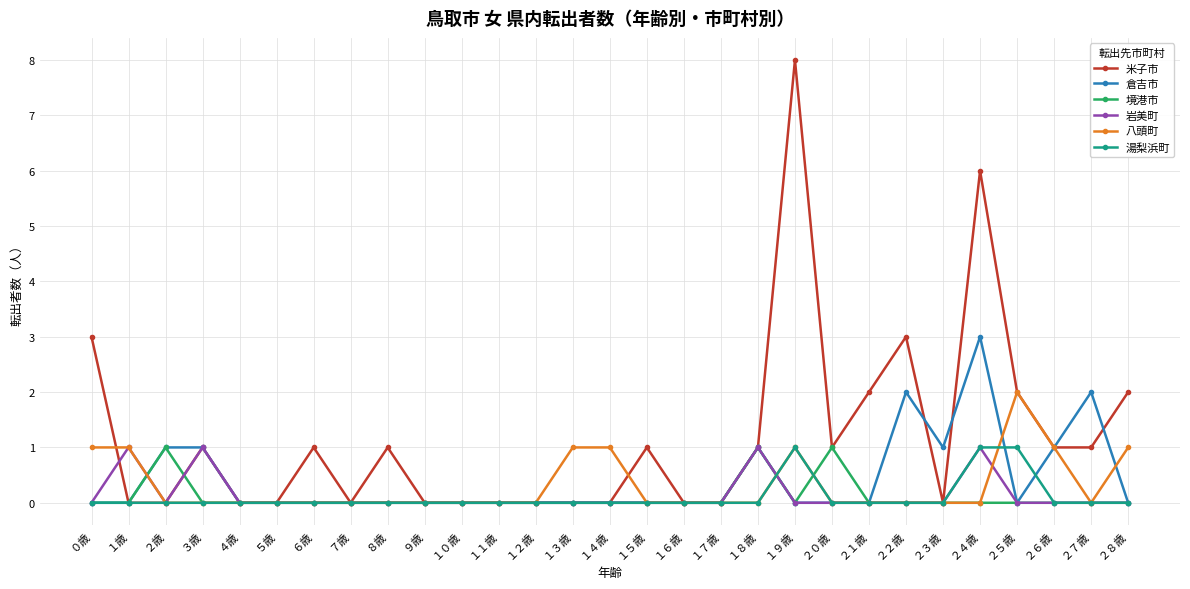

True or false: 倉吉市 has more than 1 points higher than both neighbors.

True